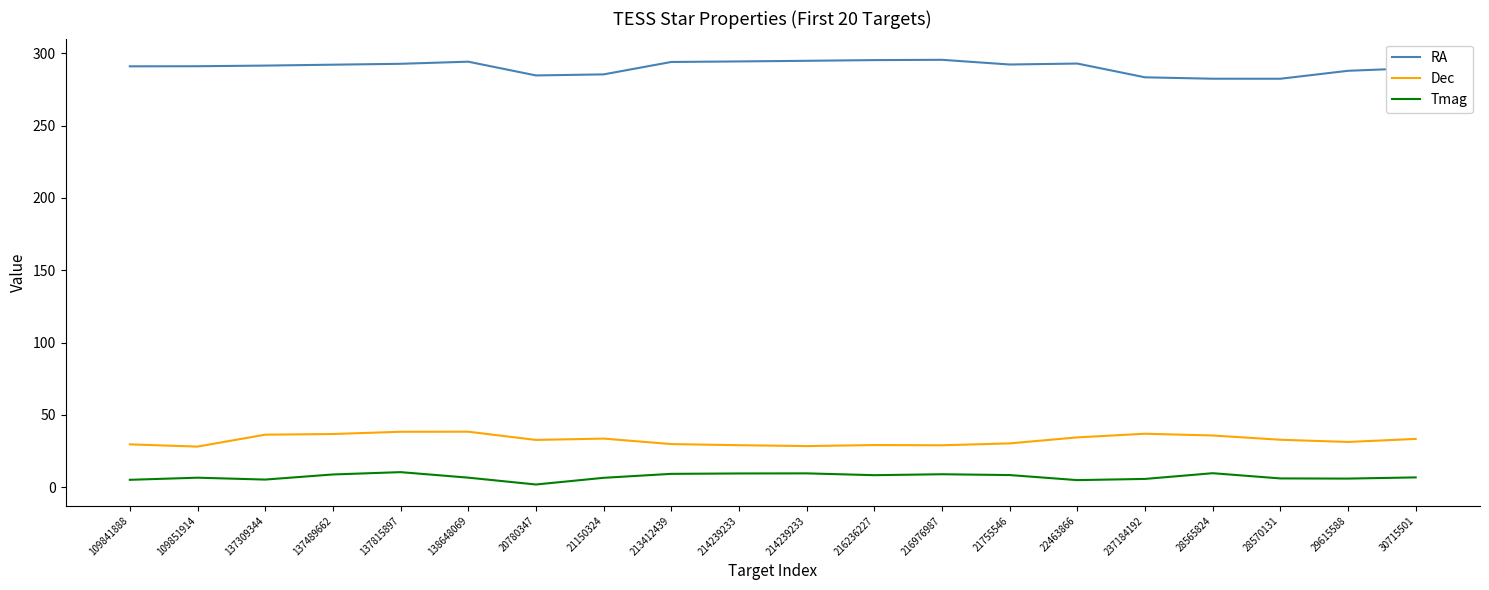

Count the number of data series in this chart.

3